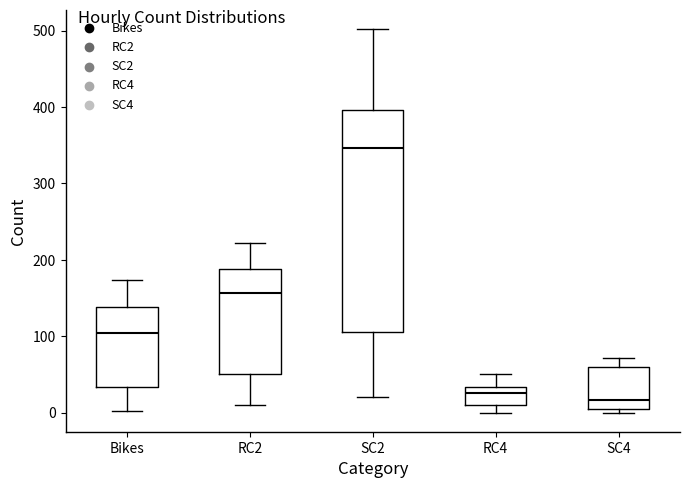

Reading left to right, transcribe this box plot: for each box, give where its median line is, the range the box spans, and where its two whiskers end, as read against the y-axis. The values are not printed on the chart, so give them approximately, as read against the axis.

Bikes: median 100, box 30 to 140, whiskers 0 to 170
RC2: median 160, box 50 to 190, whiskers 10 to 220
SC2: median 350, box 110 to 400, whiskers 20 to 500
RC4: median 30 (just below the box's upper edge), box 10 to 30, whiskers 0 to 50
SC4: median 20, box 10 to 60, whiskers 0 to 70